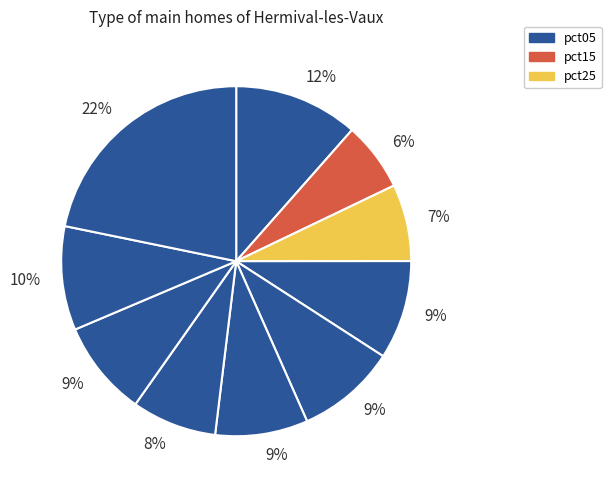

Count the number of slices in the pie.

10